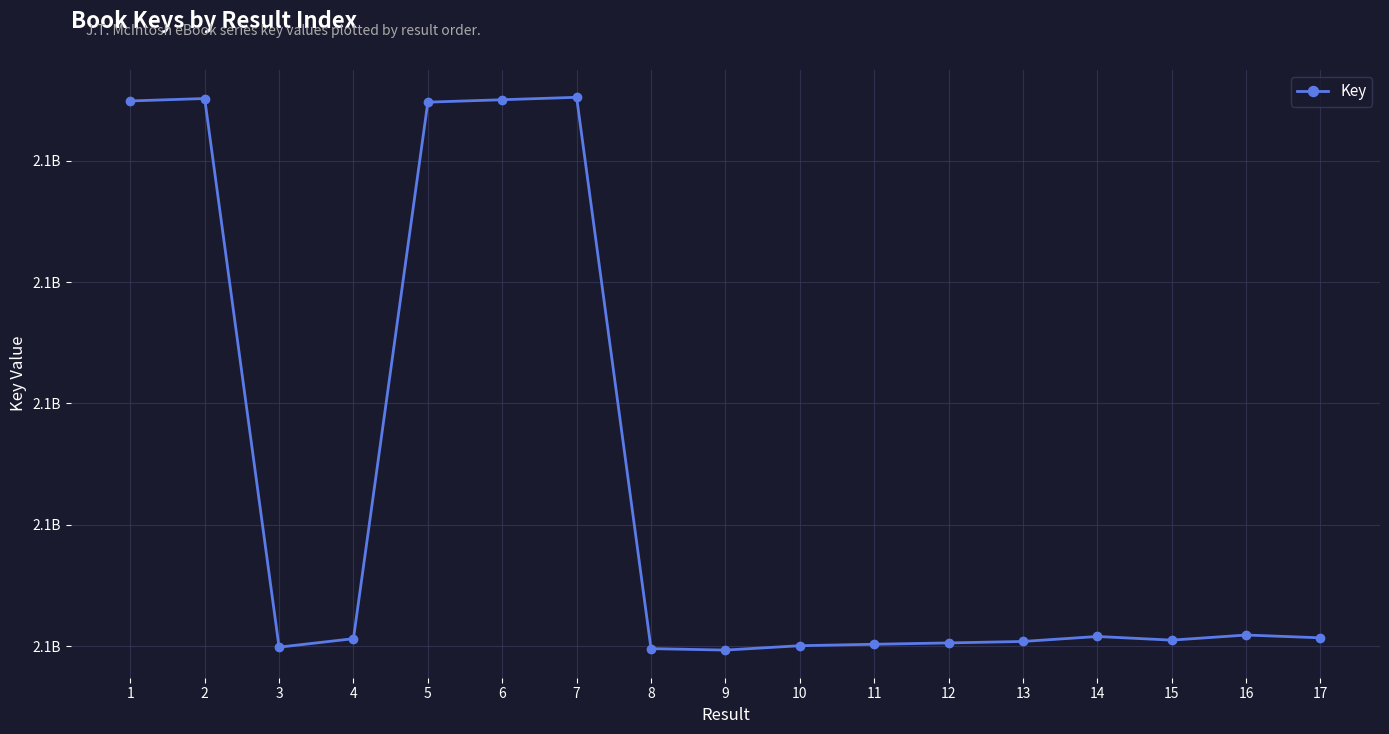

Between 11 and 16, which is larger?

16